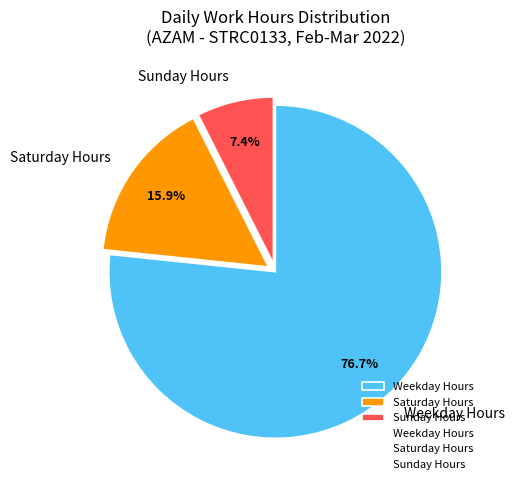

How many segments does this pie chart have?

3